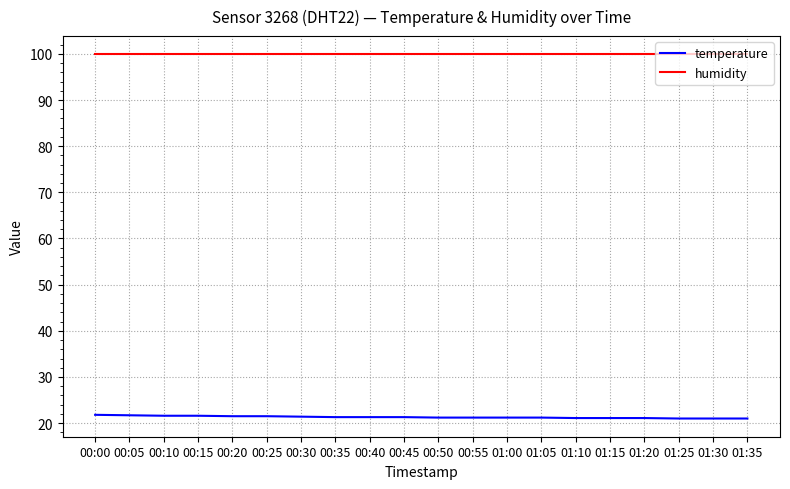

What is the spread (max minus min) of values at 01:30?

78.9